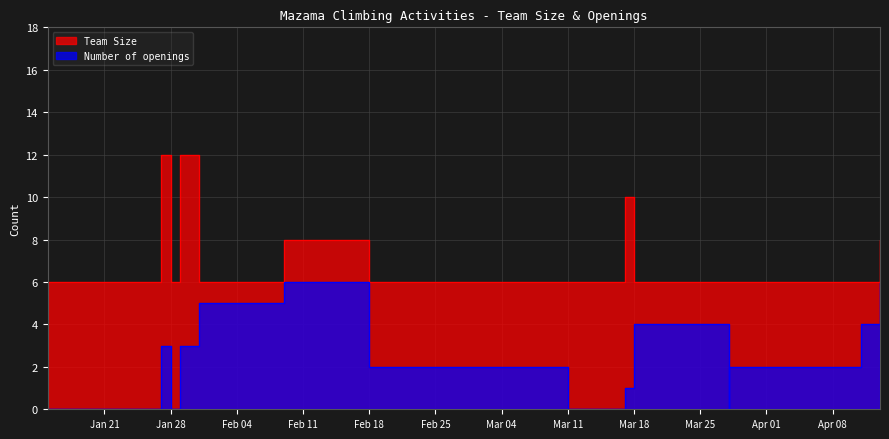

The value of Number of openings at 2019-01-15 is 3. True or false?

False